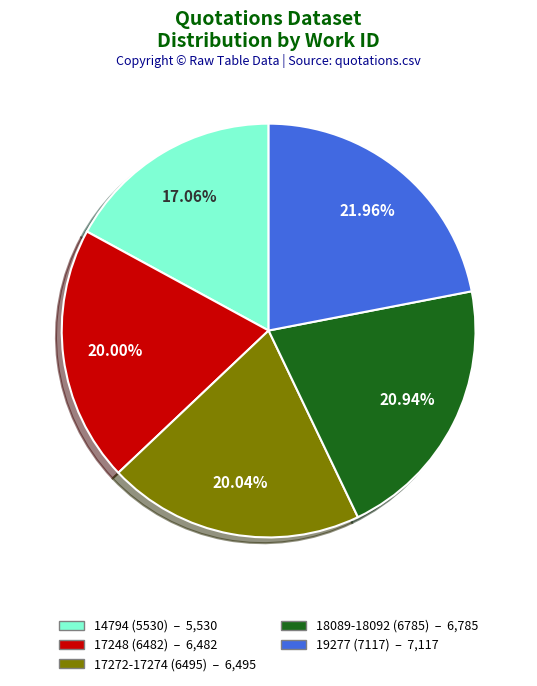

To the nearest percent, what is the difference between the 17272-17274 (6495) and 19277 (7117) slice percentages?

2%